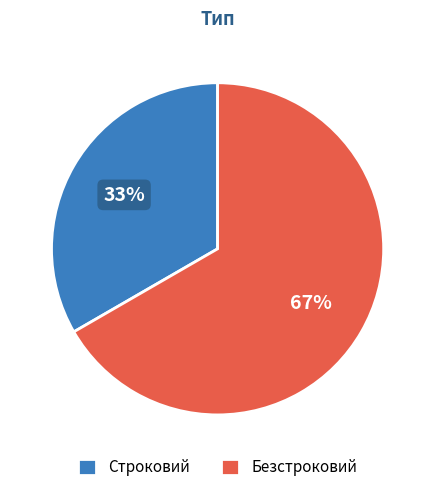

To the nearest percent, what is the combined percentage of Строковий and Безстроковий?

100%